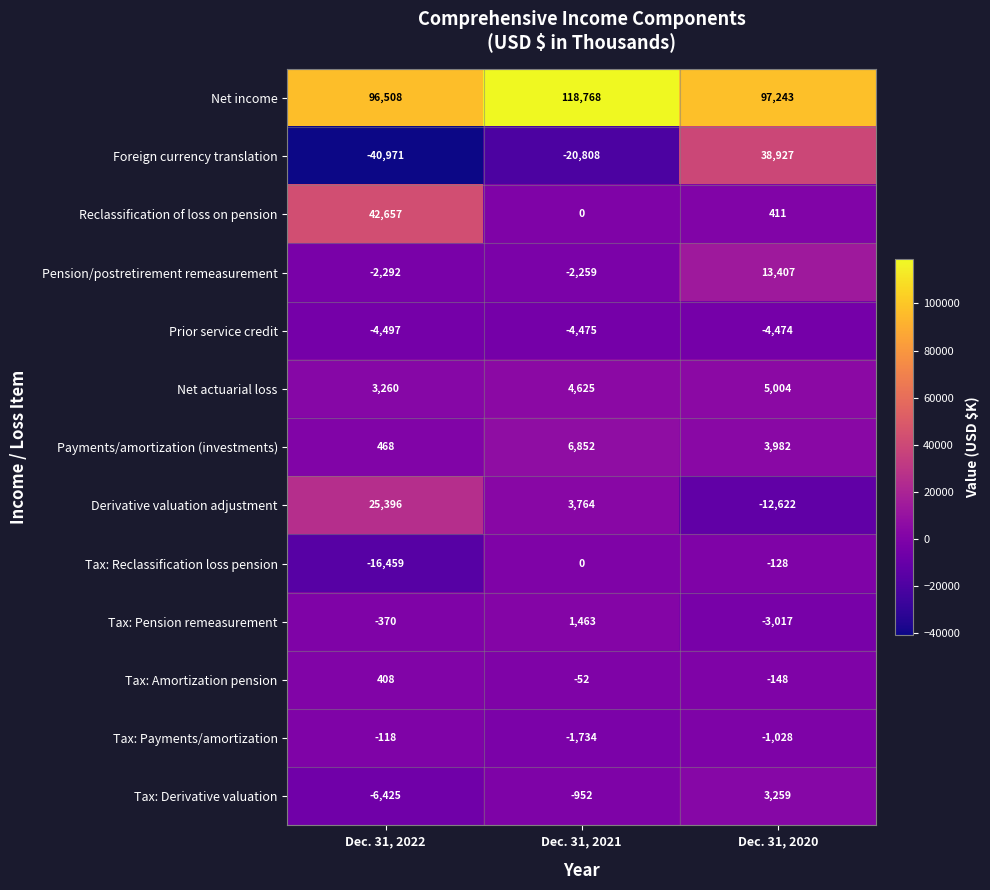

At which label does Net income reach its peak?

Dec. 31, 2021